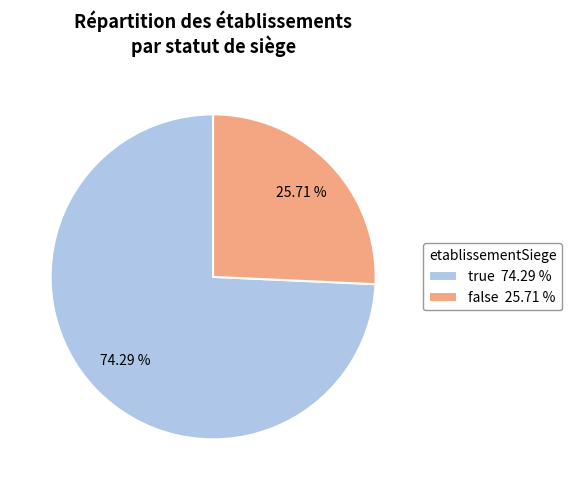

How many segments does this pie chart have?

2